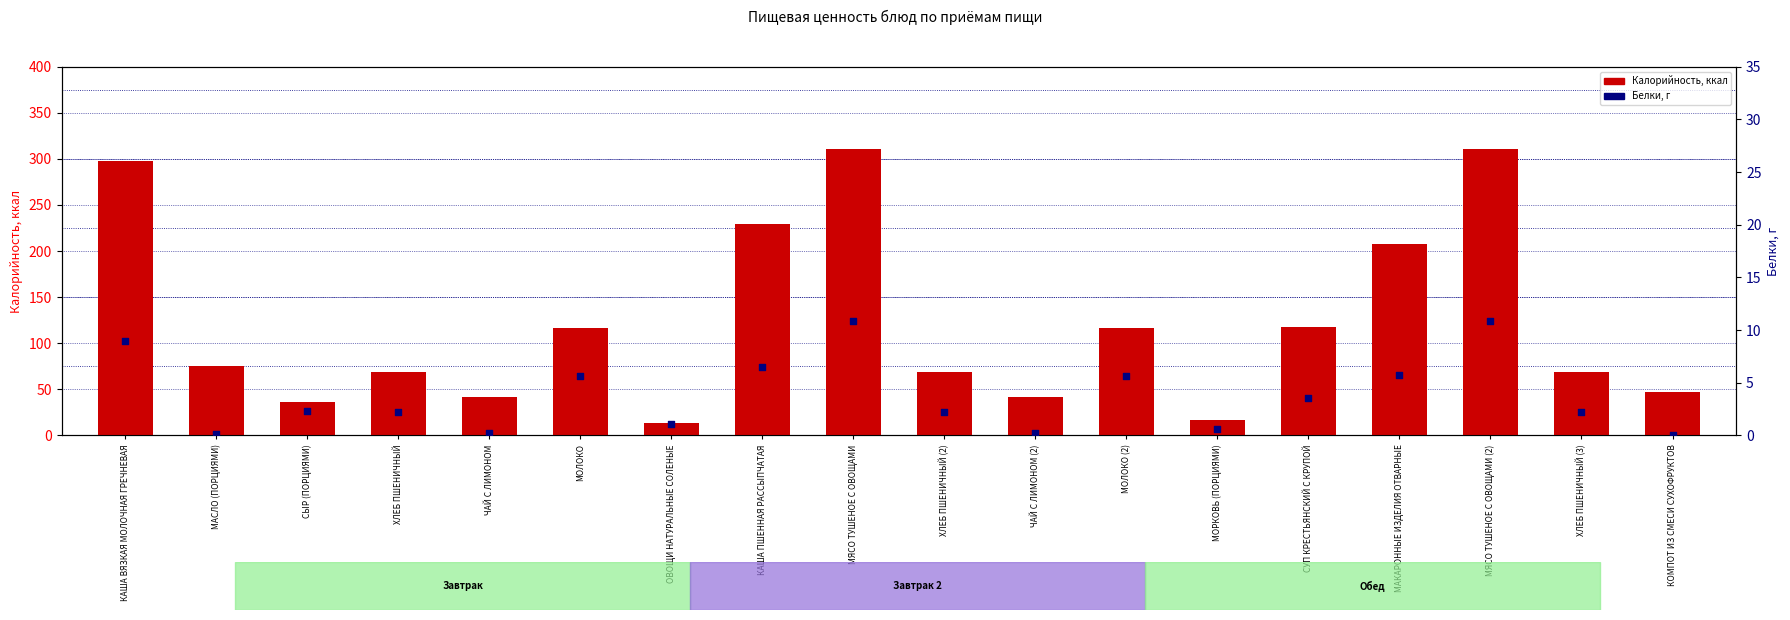

Is the value of Калорийность at ХЛЕБ ПШЕНИЧНЫЙ (2) greater than the value of Белки, г at КАША ПШЕННАЯ РАССЫПЧАТАЯ?

Yes